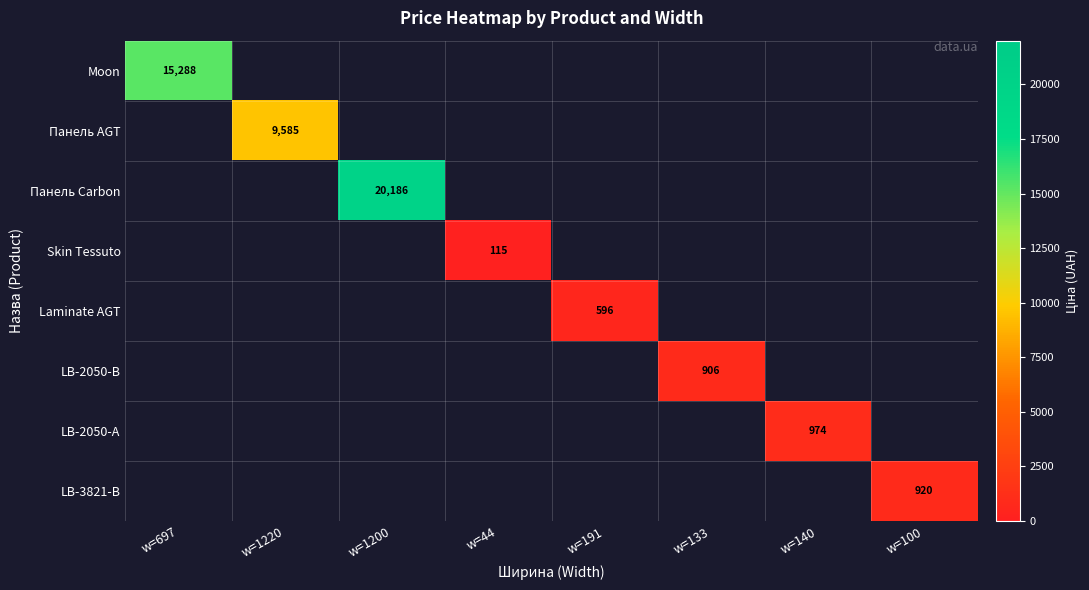

What is the smallest value displayed?

115.4